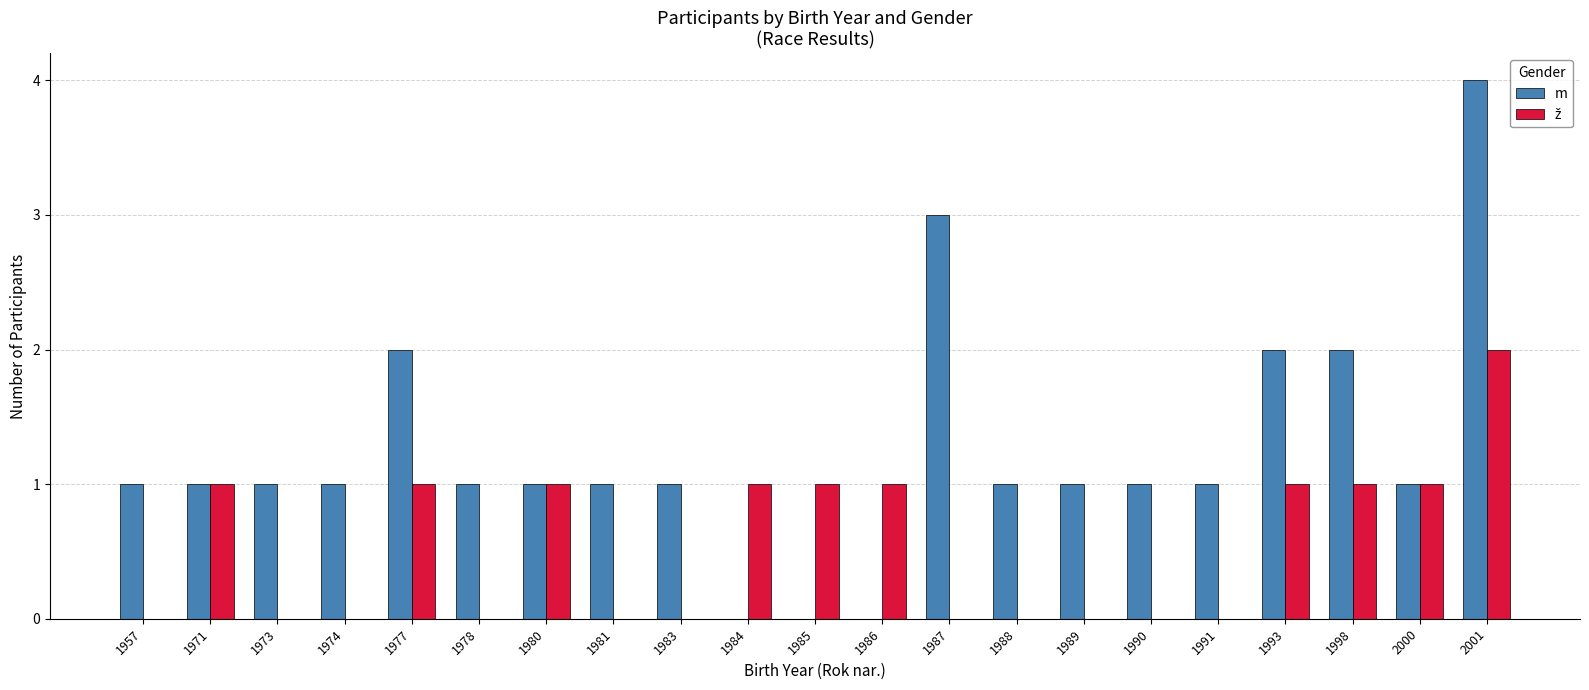

What is the spread (max minus min) of values at 1977?

1